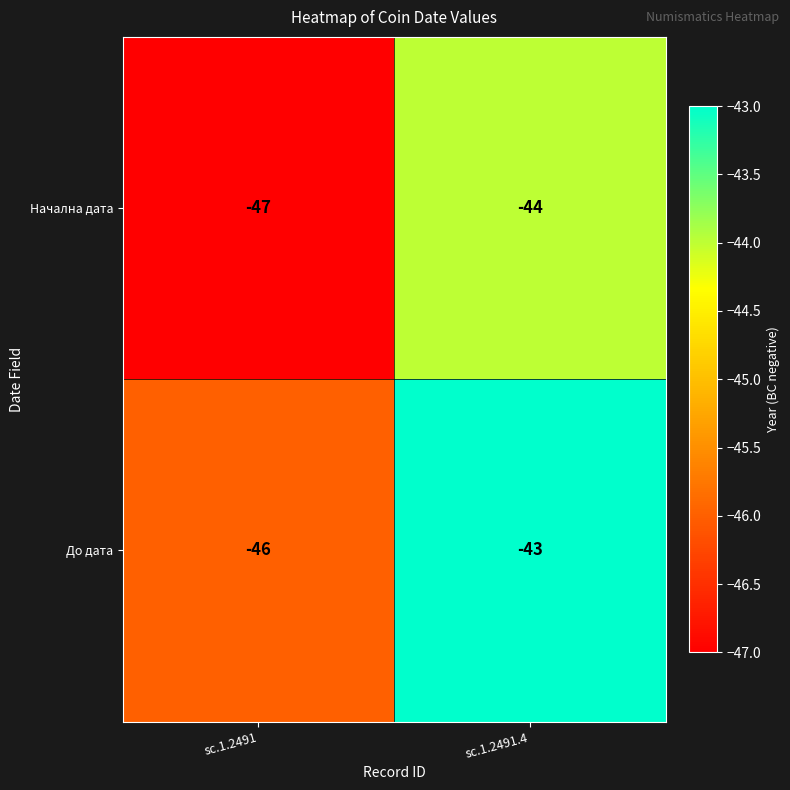

True or false: Начална дата has a value of -25 at sc.1.2491.4.

False